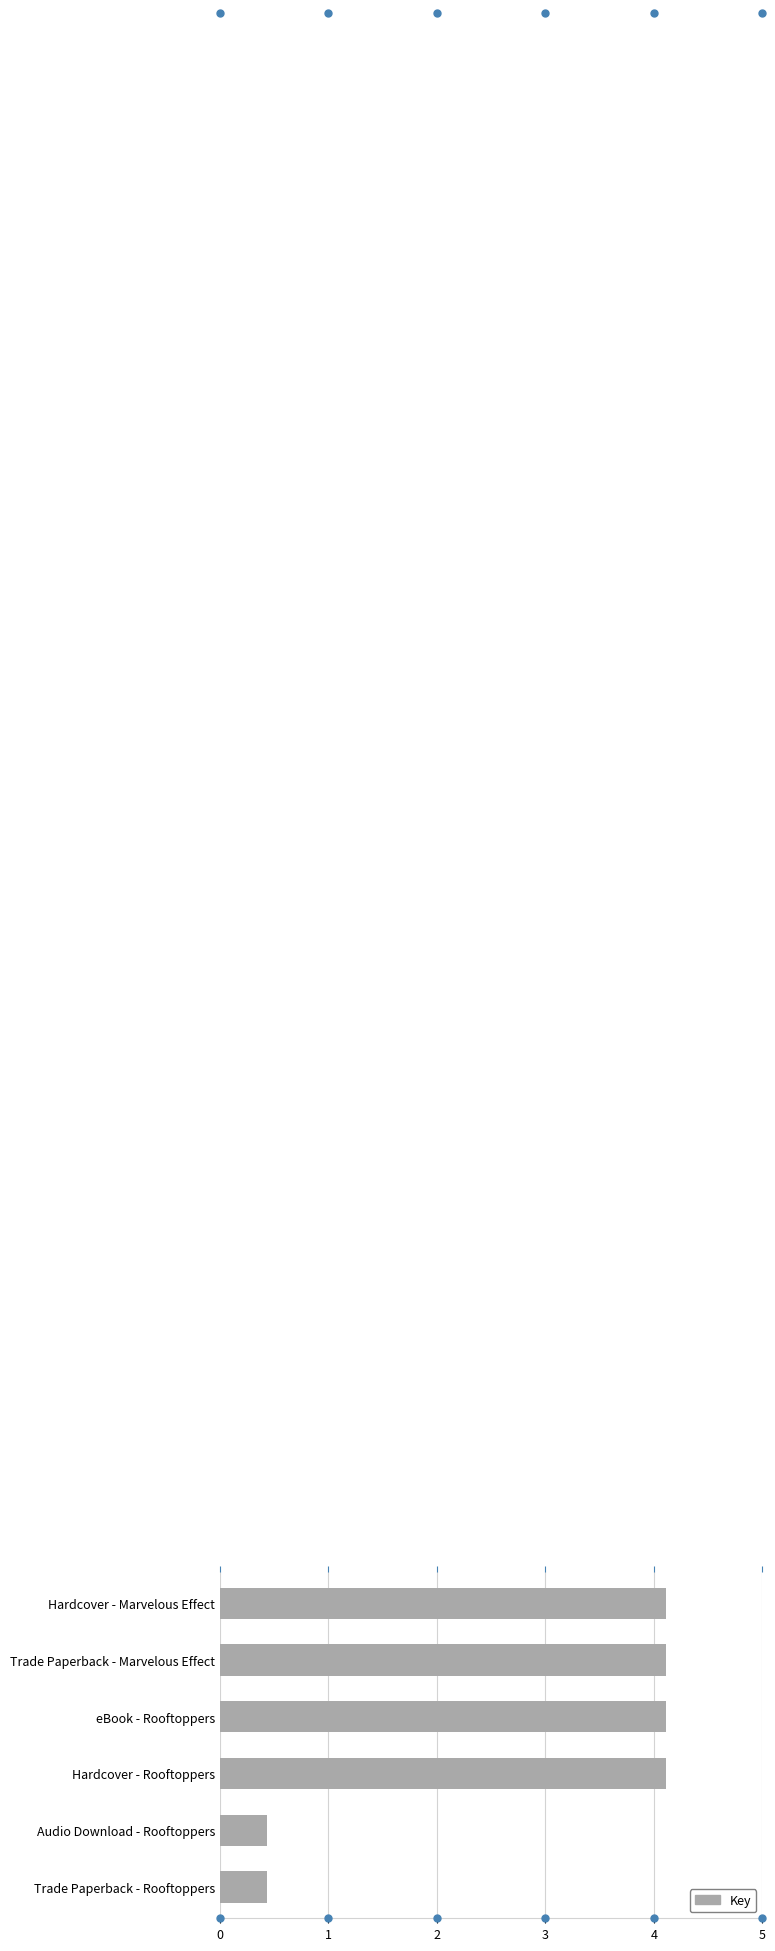

List the labels in order of value, smallest first.

Audio Download - Rooftoppers, Trade Paperback - Rooftoppers, Hardcover - Marvelous Effect, Trade Paperback - Marvelous Effect, eBook - Rooftoppers, Hardcover - Rooftoppers